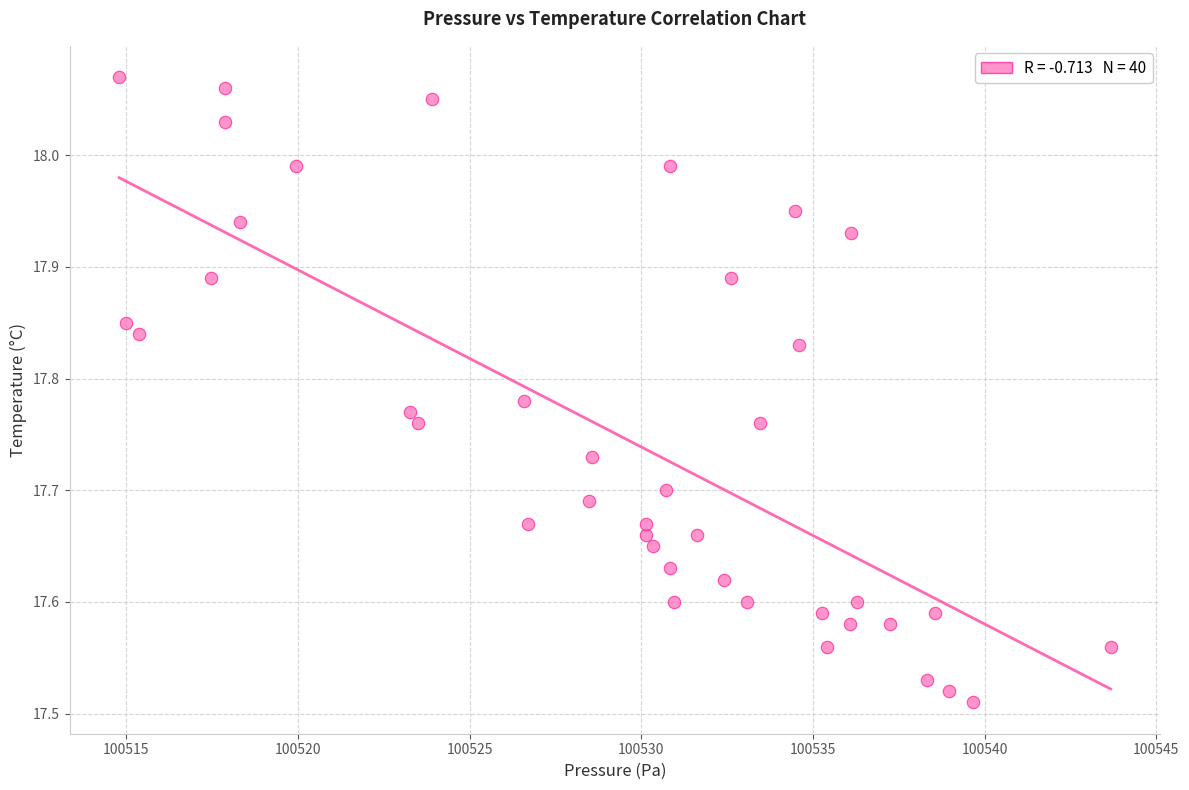

What is the range of Y values (max minus min)?

0.6